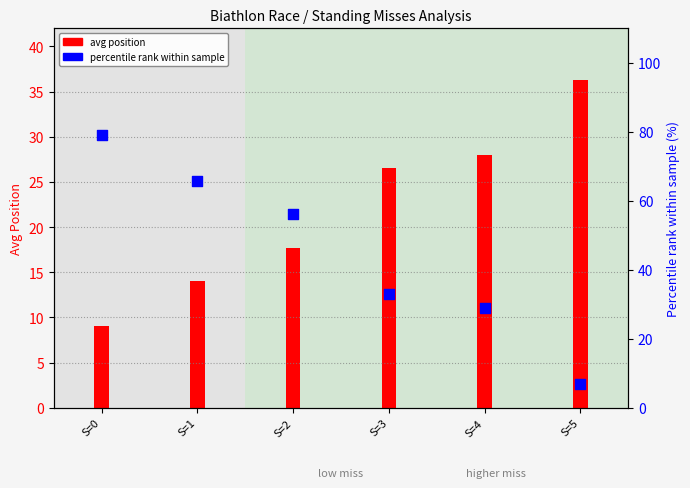

Is the value of percentile rank within sample at S=2 greater than the value of avg position at S=5?

Yes